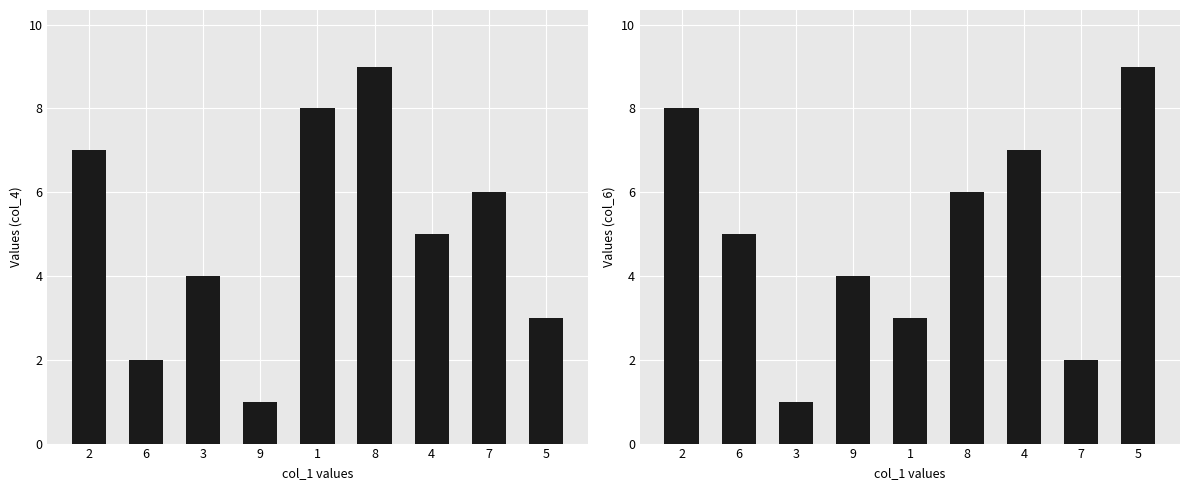

At which category is the sum across all series the highest?

2